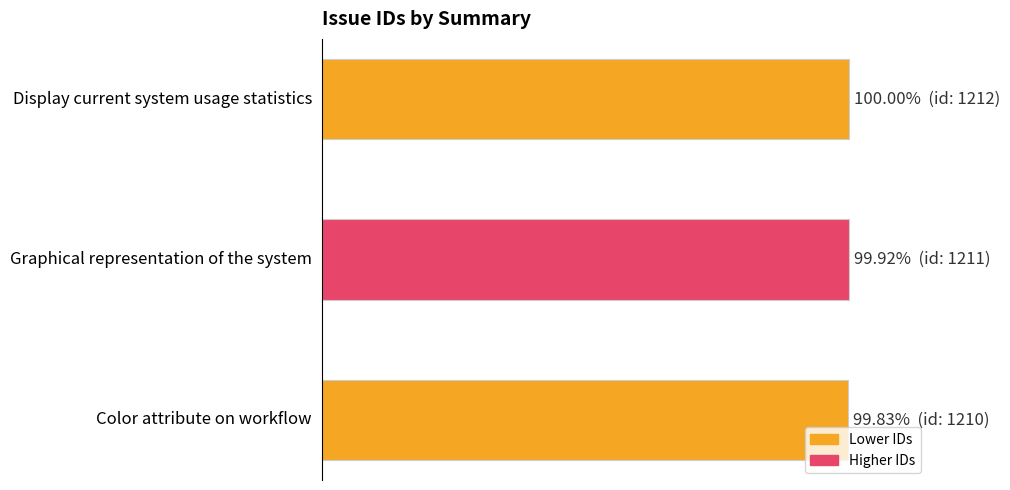

Does the chart contain any negative values?

No